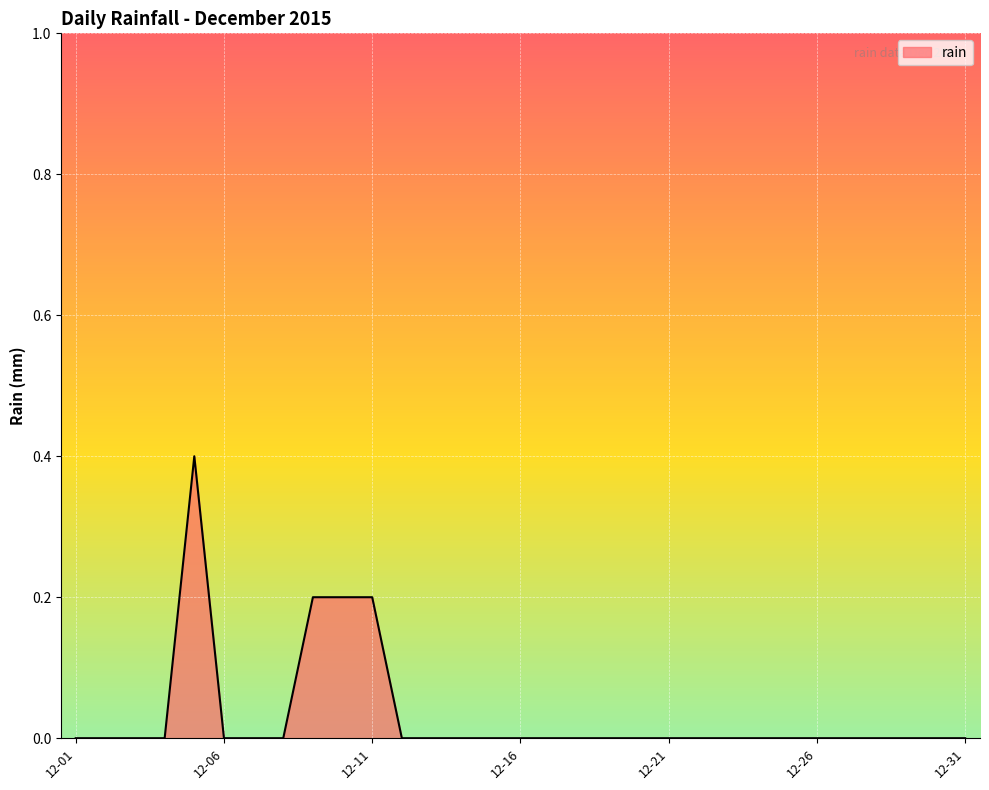

What is the difference between the maximum and minimum values?

0.4